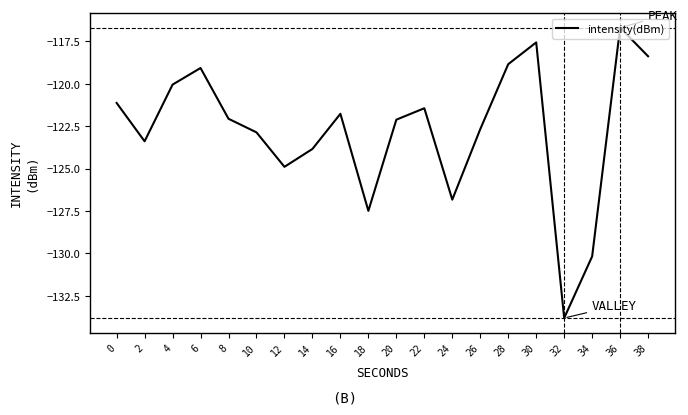

What is the difference between the maximum and minimum values?

17.1